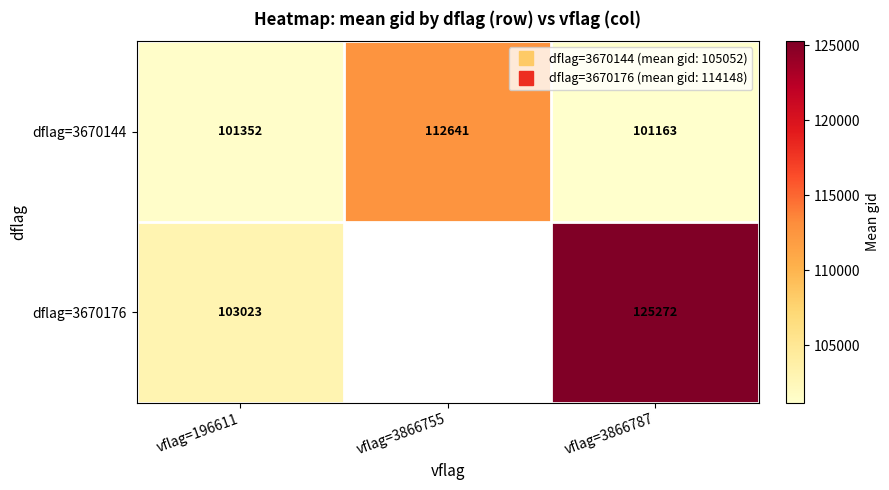

The dflag=3670176 series shows 103023.0 at vflag=196611. True or false?

True